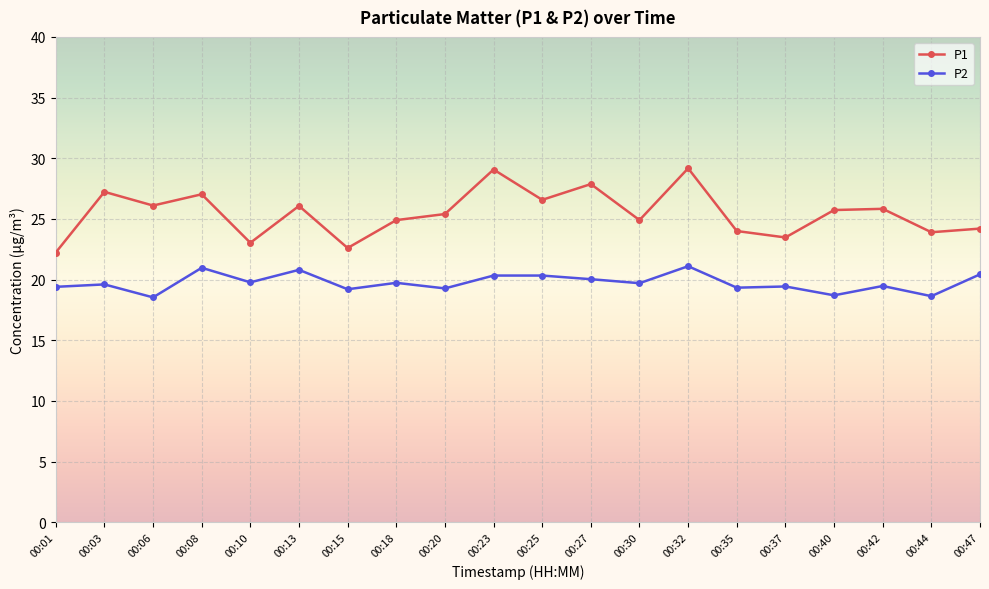

The P1 series shows 24.9 at 00:18. True or false?

True